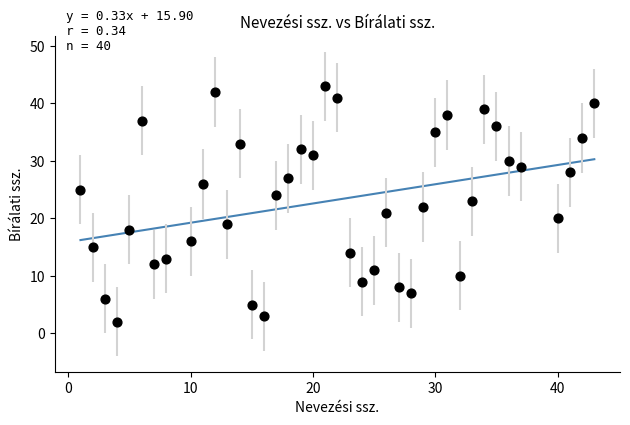

What is the range of Y values (max minus min)?

41